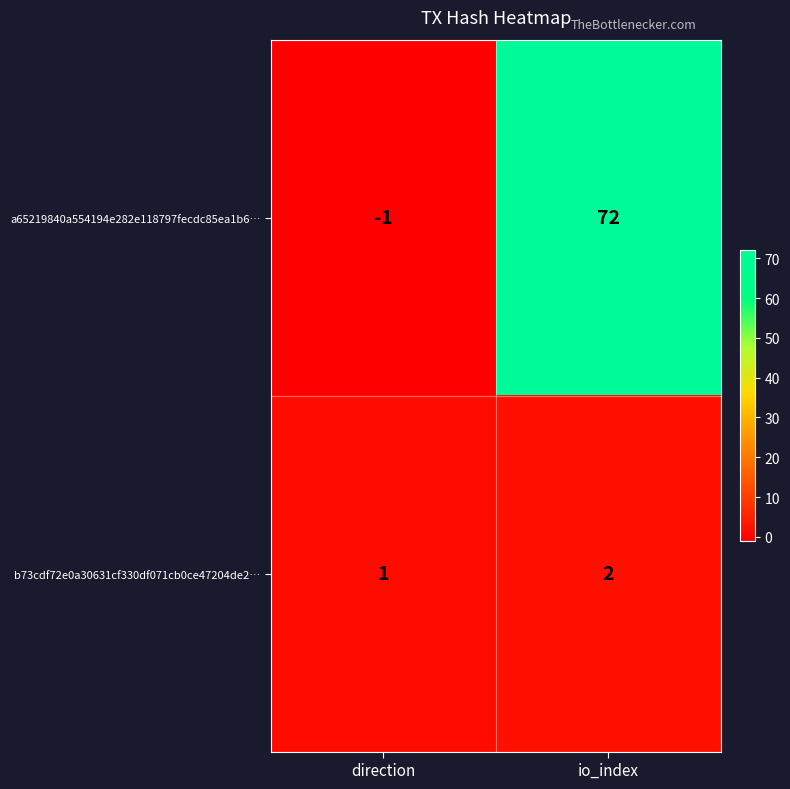

What is the greatest value displayed?

72